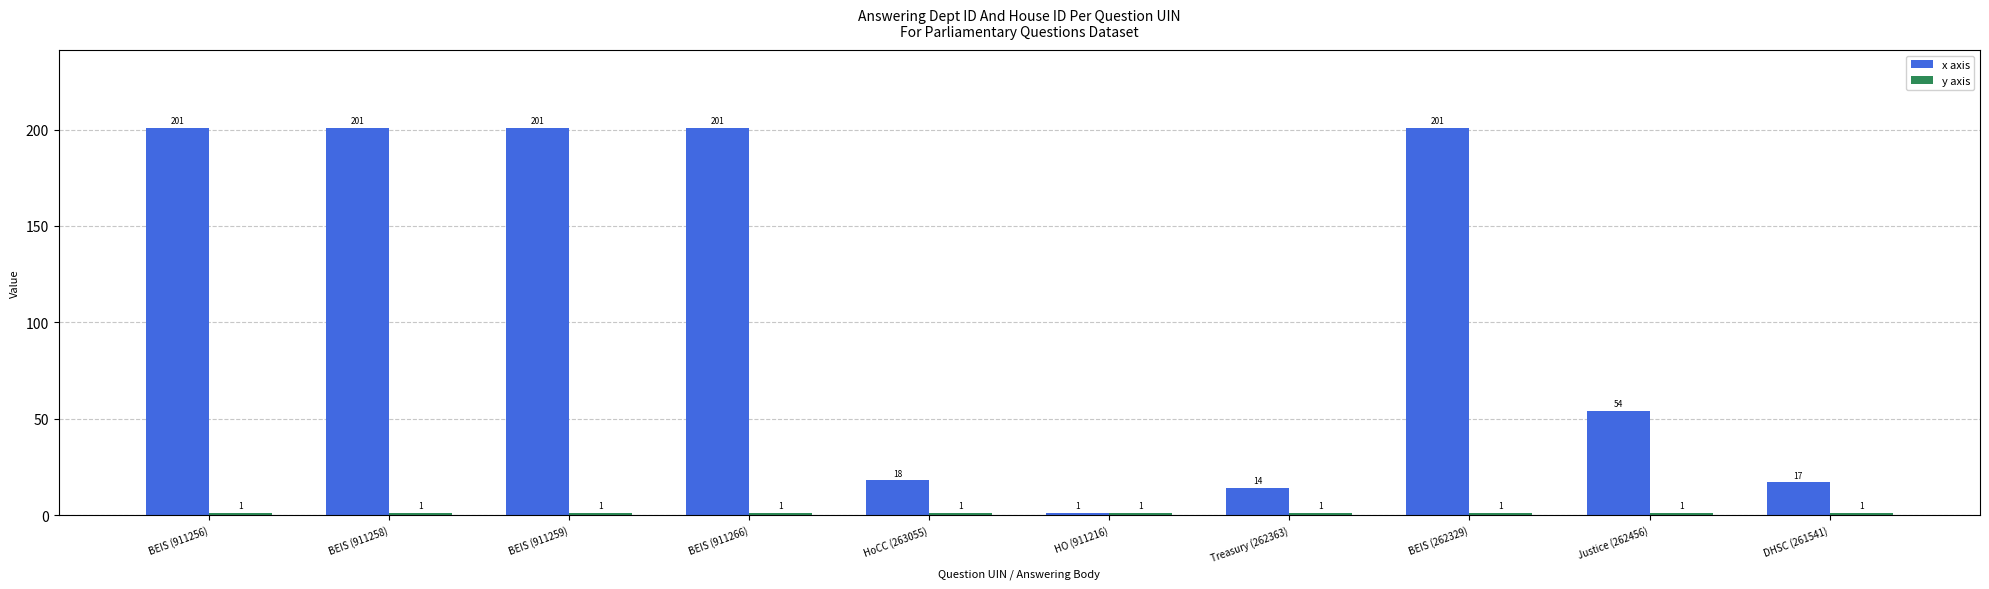

The x axis series shows 201 at BEIS (911266). True or false?

True